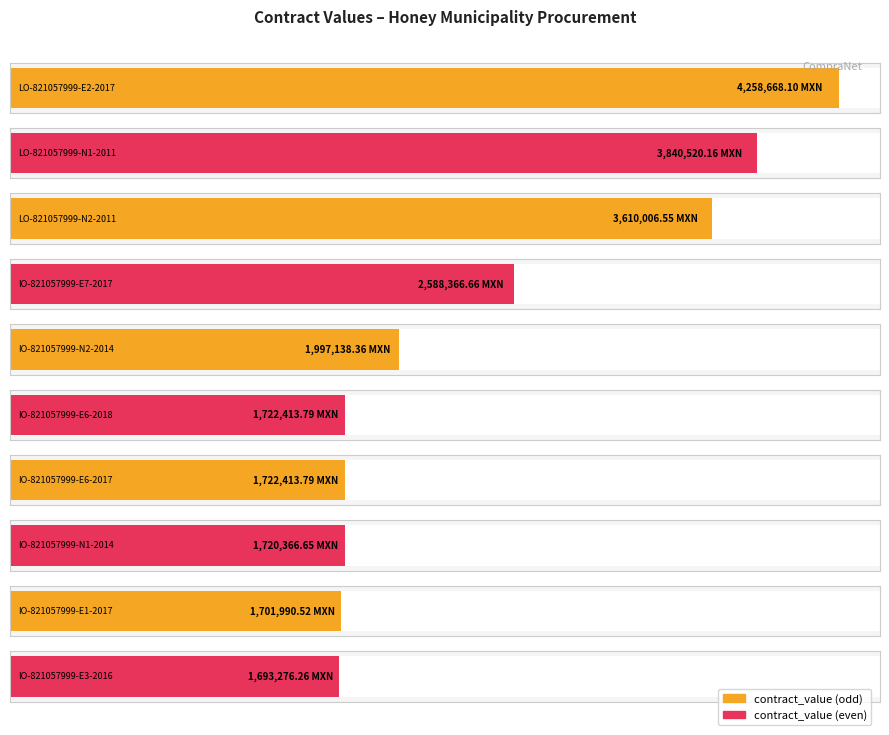

Does the chart contain any negative values?

No